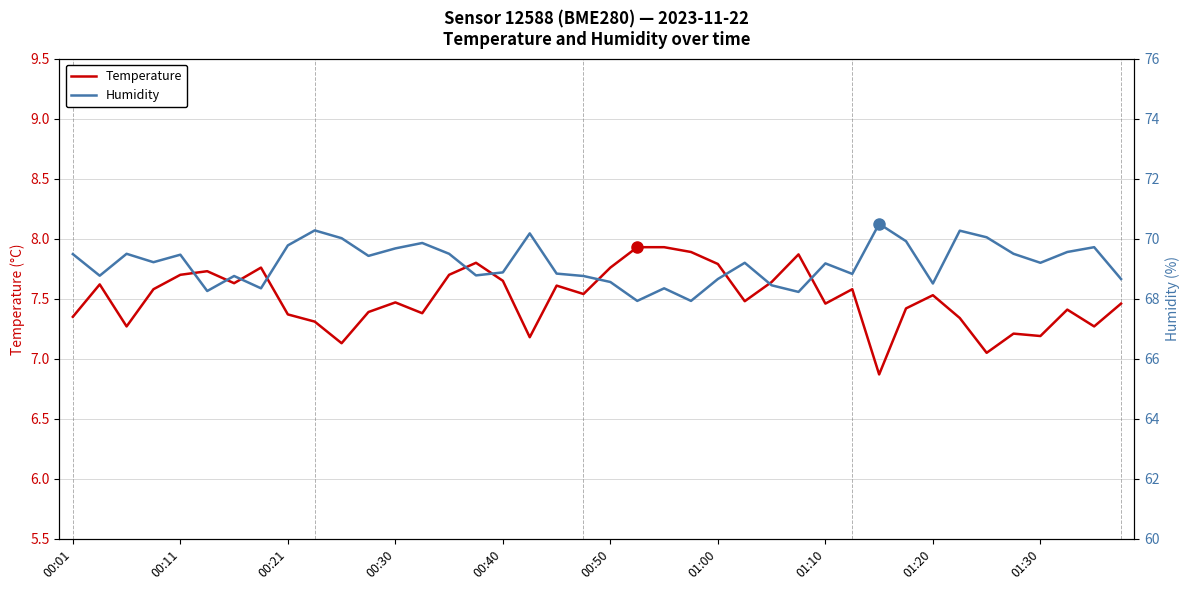

What is the lowest value of the temperature series?

6.9